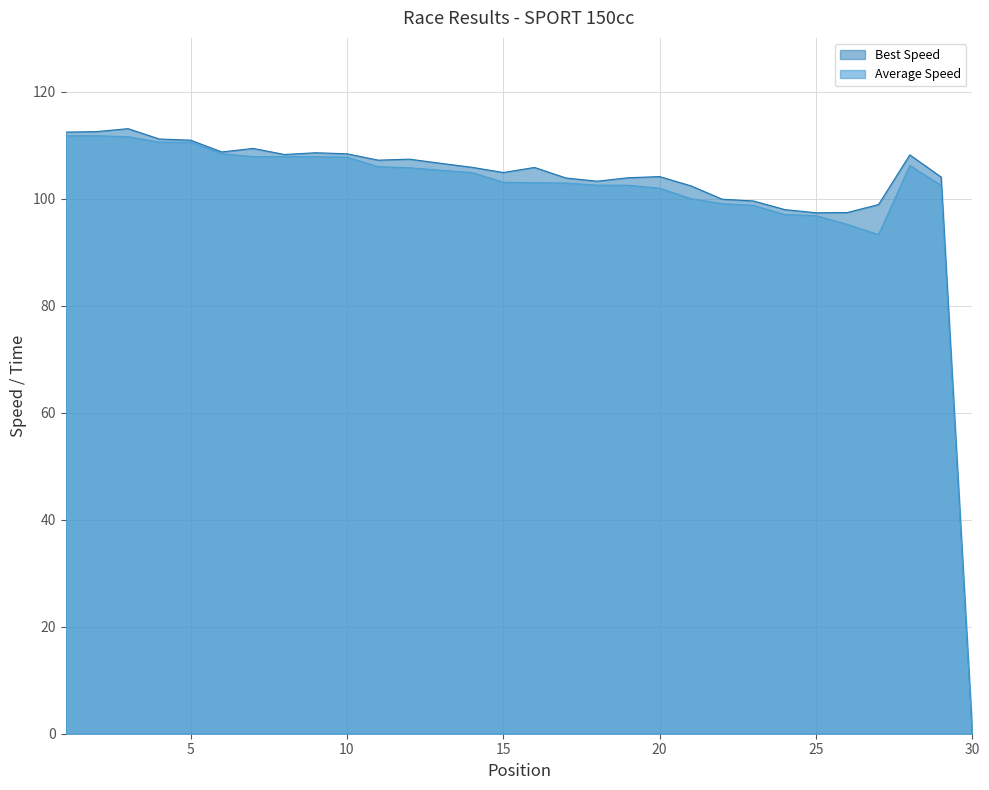

In Average Speed, how many points are higher than both neighbors (excluding endpoints)?

1